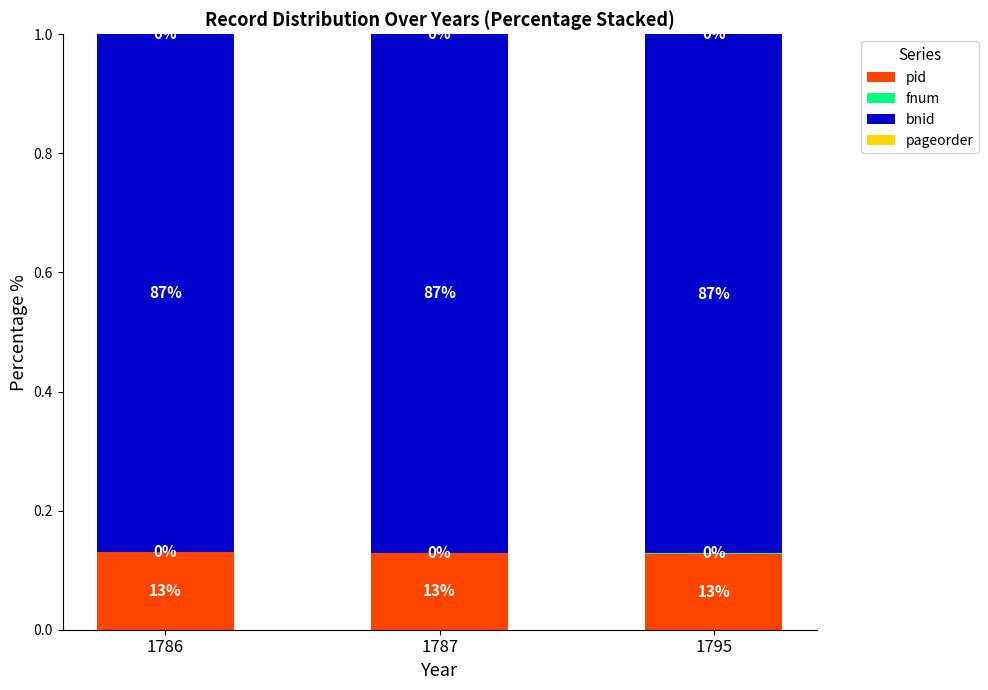

True or false: pid has a value of 0.2 at 1786.

False